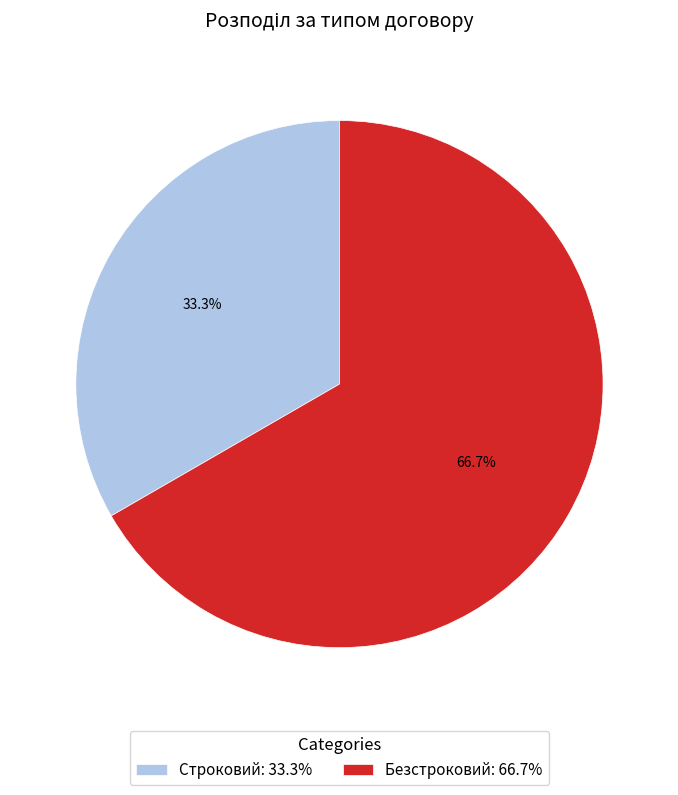

Is Безстроковий the majority of the pie?

Yes